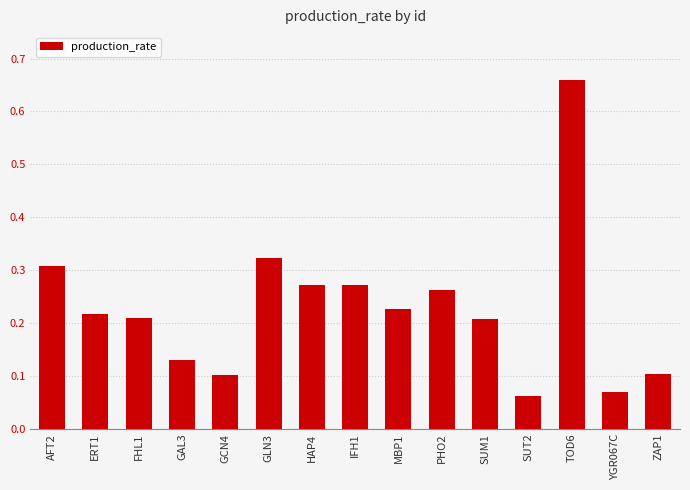

What is the difference between the maximum and second lowest values?

0.6